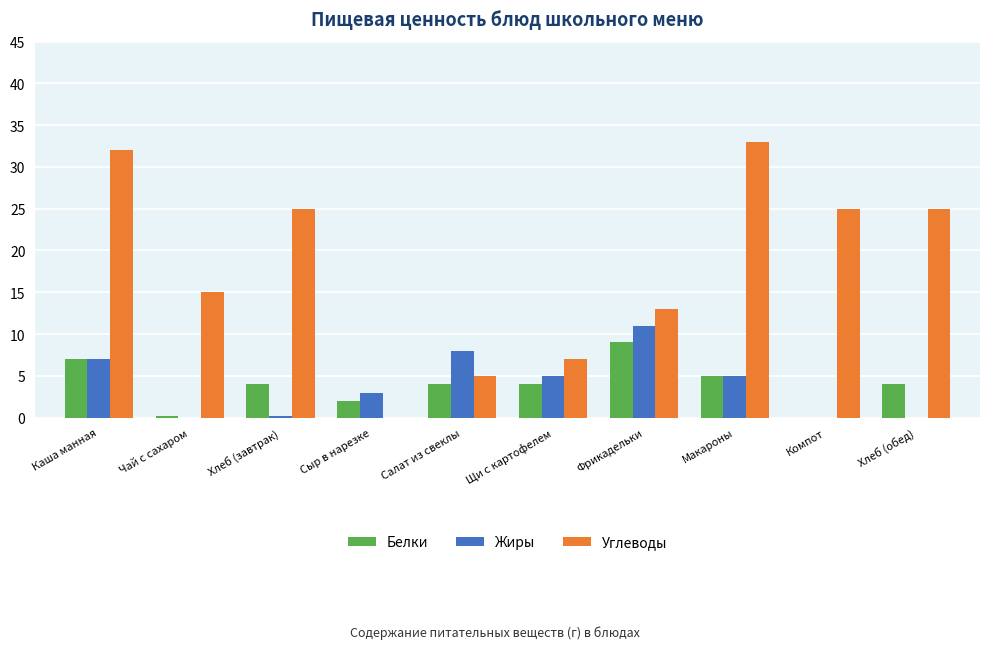

The Жиры series shows 2.1 at Макароны. True or false?

False